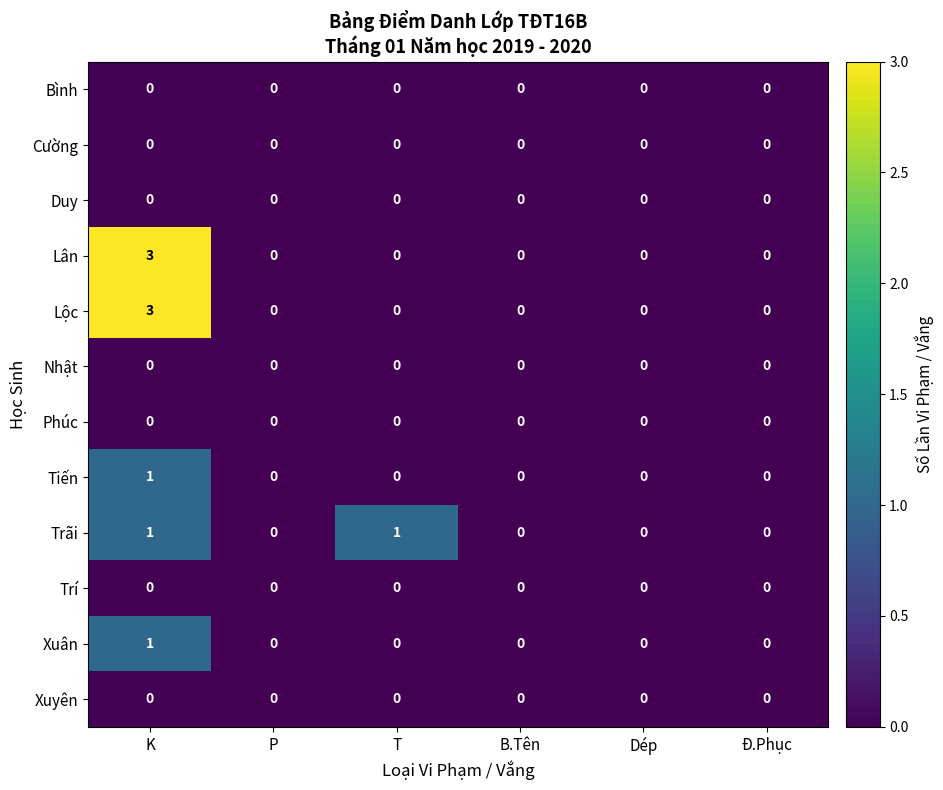

Is it true that Trí equals 0 at B.Tên?

True